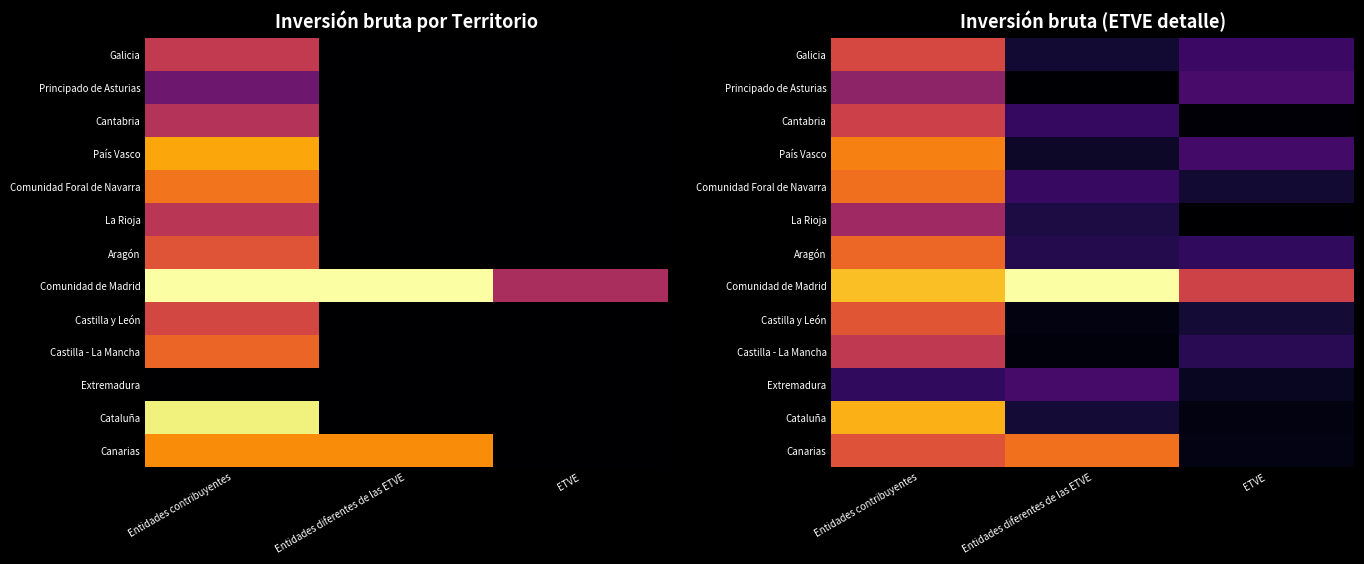

How many data points in Comunidad de Madrid are less than 14?

1